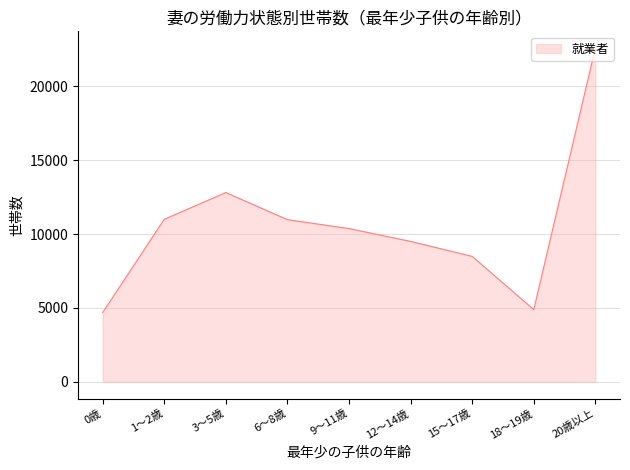

Where is the data nearest to the value 13636?

3～5歳